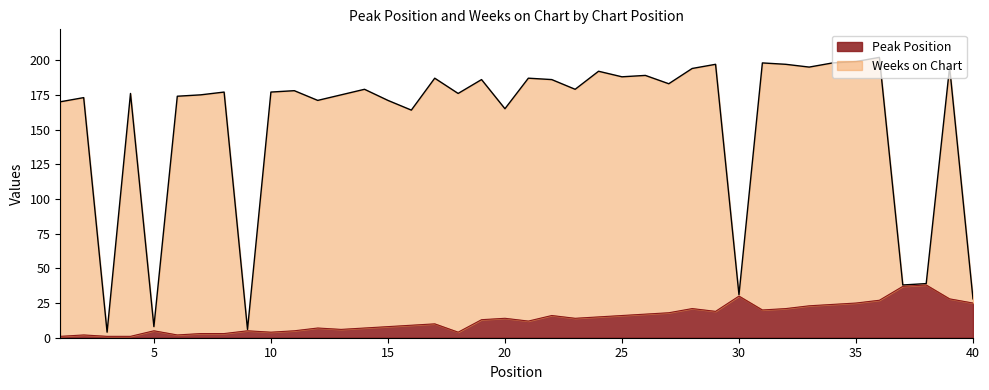

How many categories are shown in the chart?

40